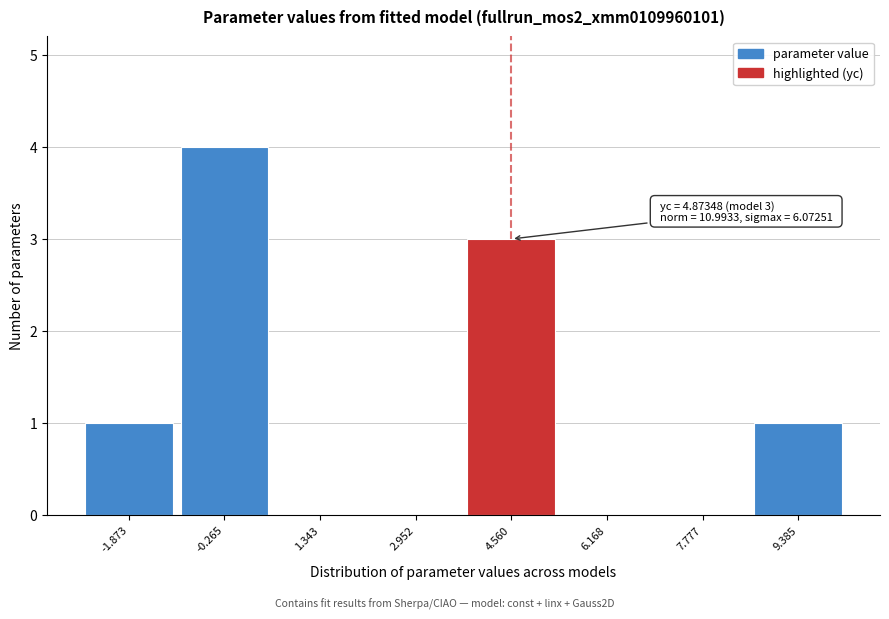

Reading left to right, what are all the values shown in this chart?

-1.873=1	-0.265=4	1.343=0	2.952=0	4.560=3	6.168=0	7.777=0	9.385=1